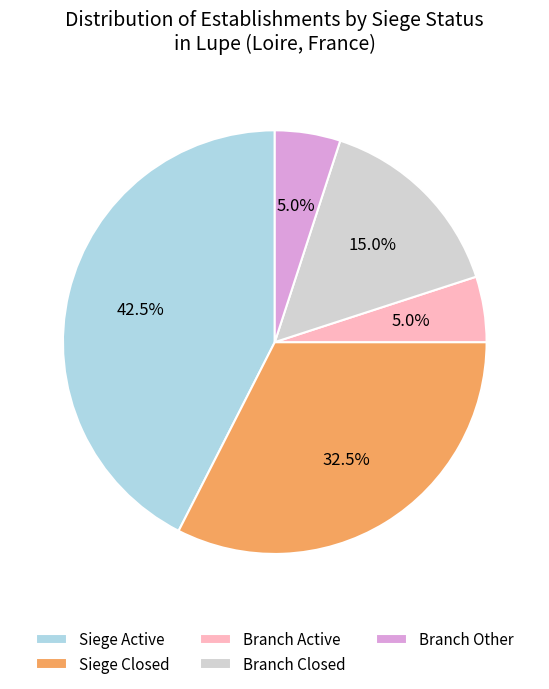

Which slice is the largest?

Siege Active